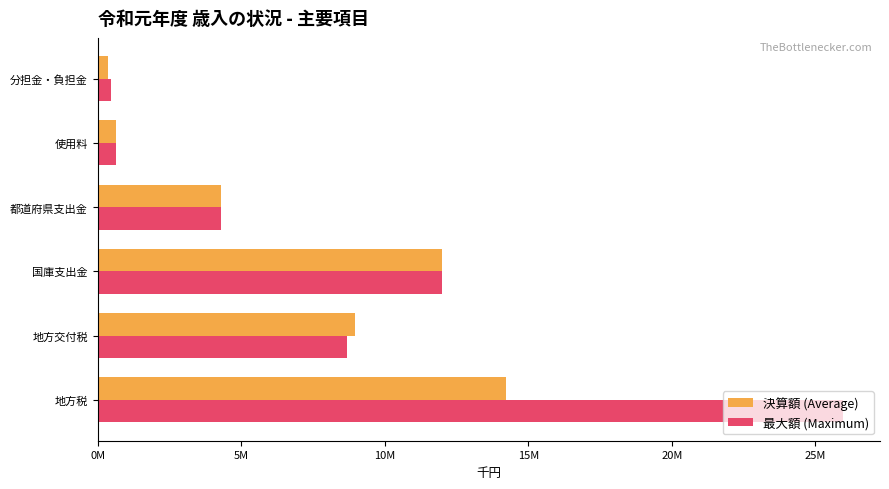

What are all the series names shown in the legend?

決算額 (Average), 最大額 (Maximum)